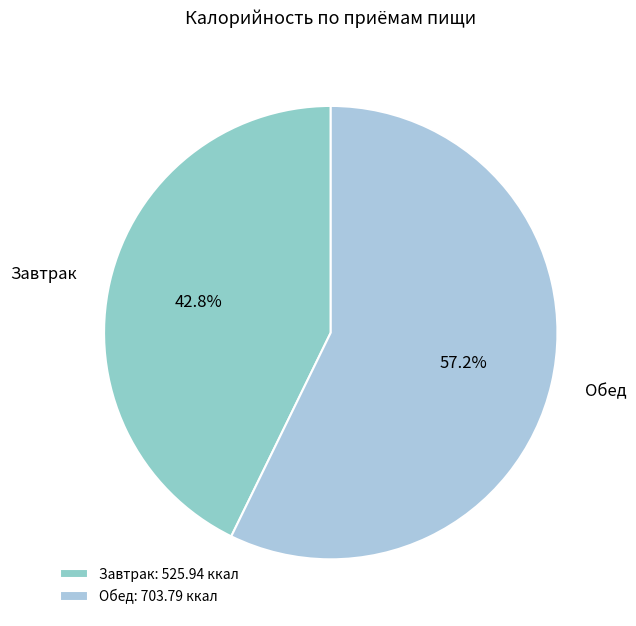

To the nearest percent, what portion does Завтрак represent?

43%